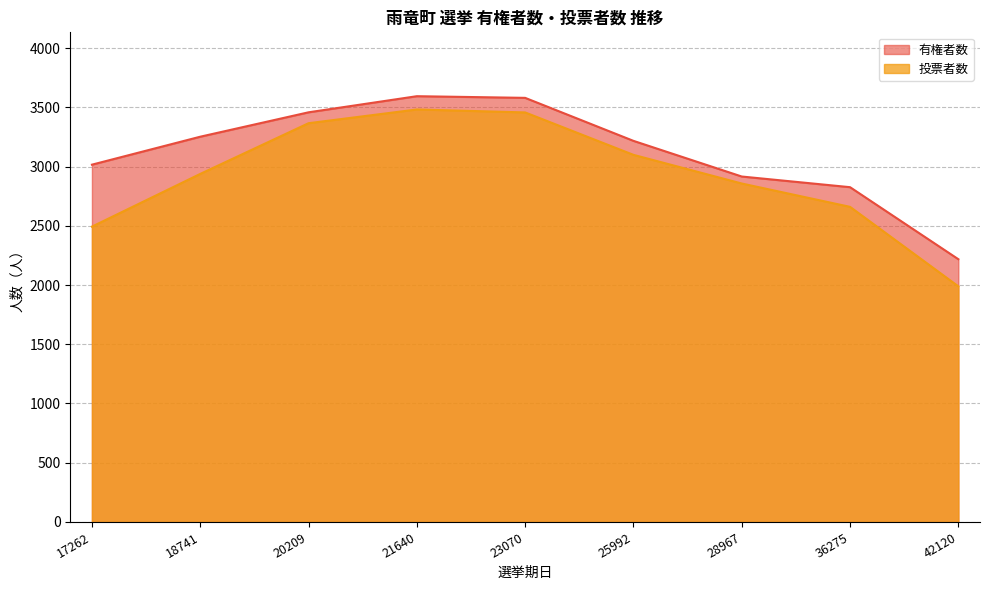

How many data points in 有権者数 are above 3217?

4